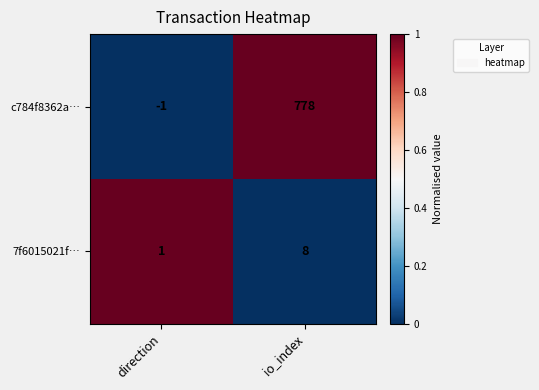

The value of 7f6015021f… at io_index is 8. True or false?

True